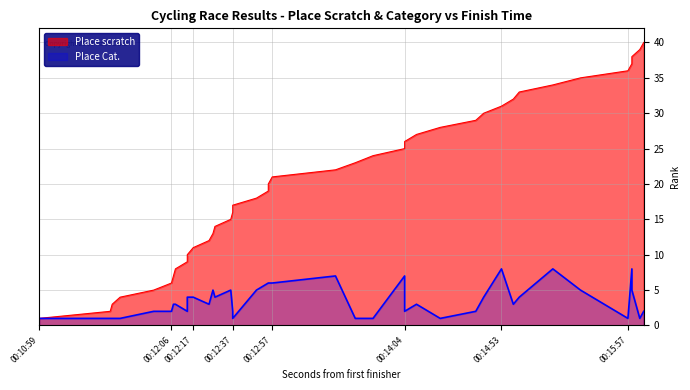

How many data points in Place scratch are above 21?

19